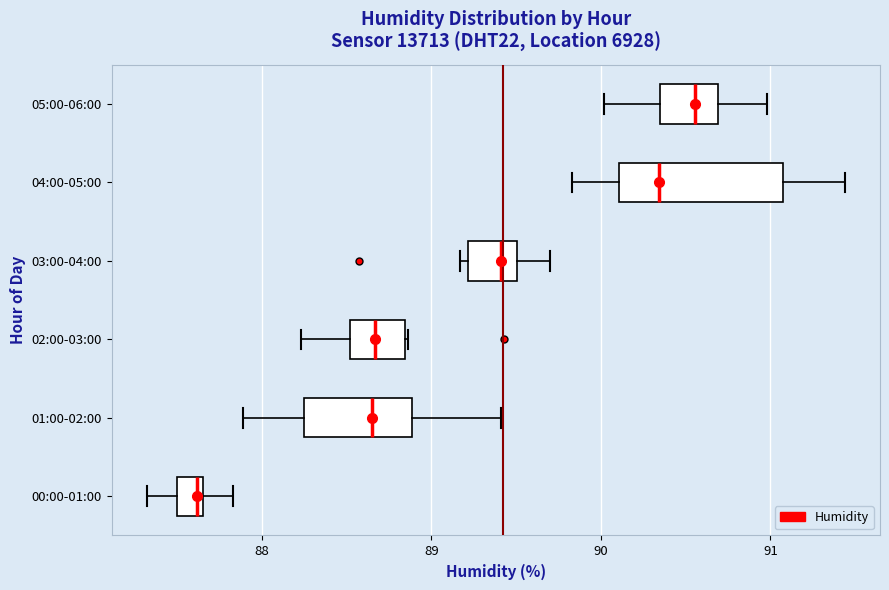

Where does the right whisker of the box for 03:00-04:00 end on the x-axis? The values are not printed on the chart, so give them approximately, as read against the axis.

89.7